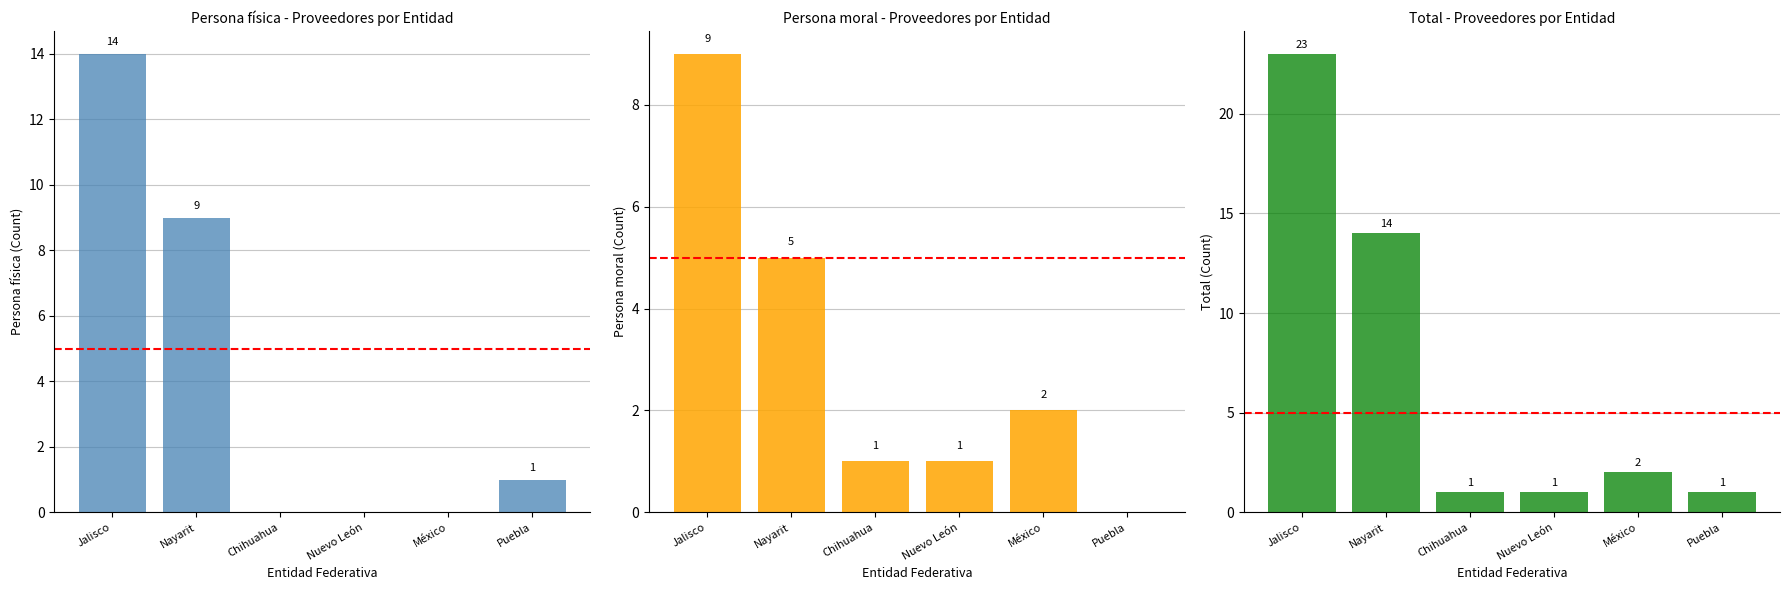

How many bars are there in total?

18